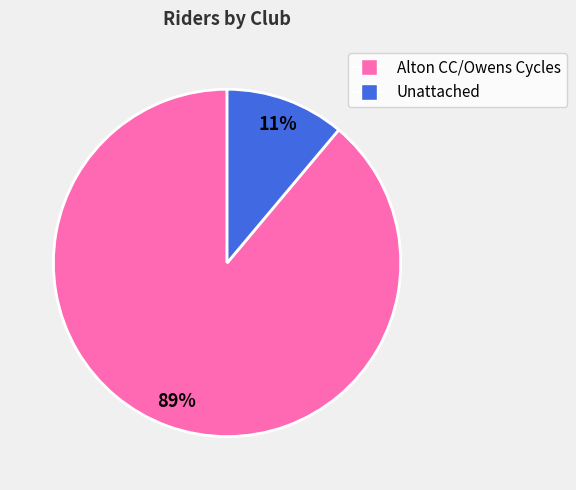

To the nearest percent, what is the difference between the largest and smallest slice percentages?

78%